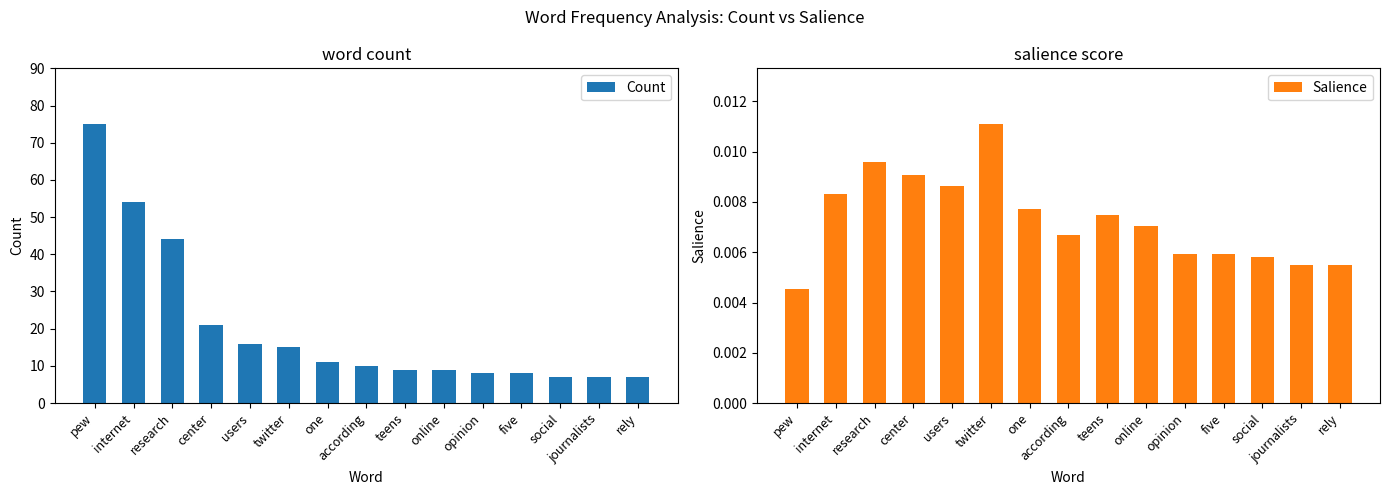

What are all the series names shown in the legend?

Count, Salience